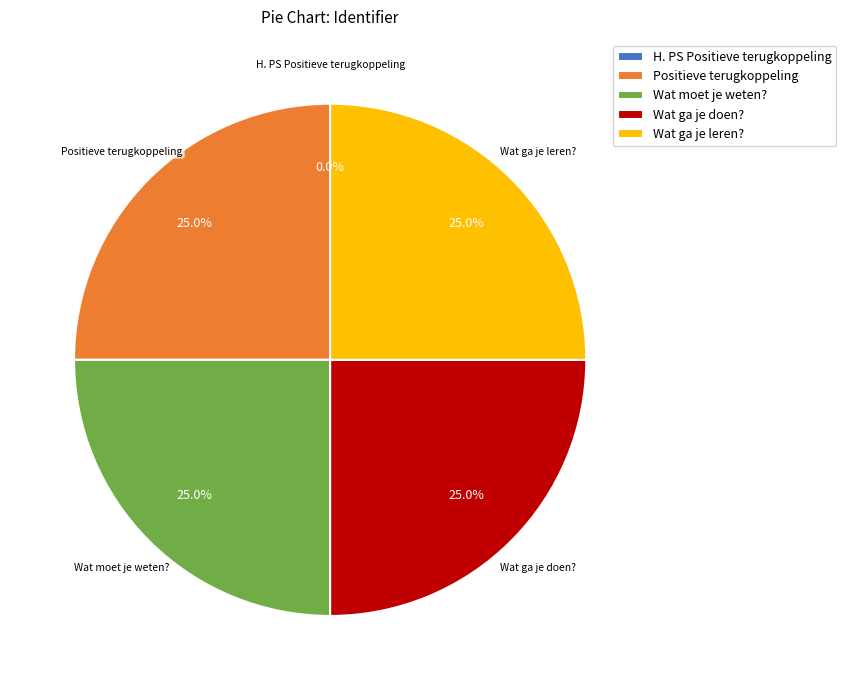

Approximately how many times larger is the value at Wat ga je doen? compared to Wat ga je leren??

1.0